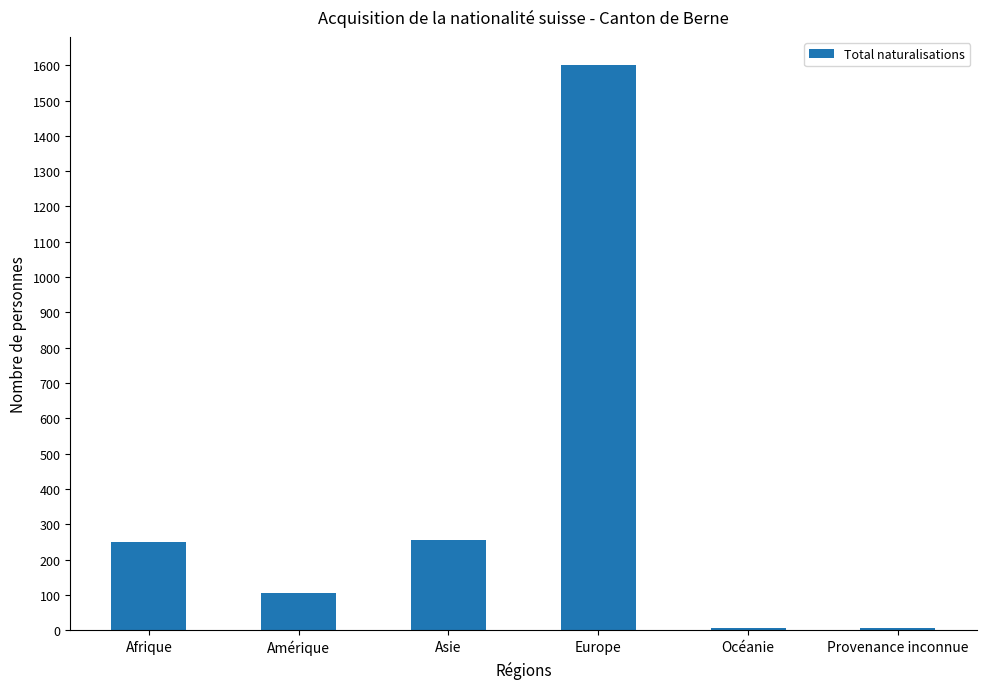

What is the average value?

370